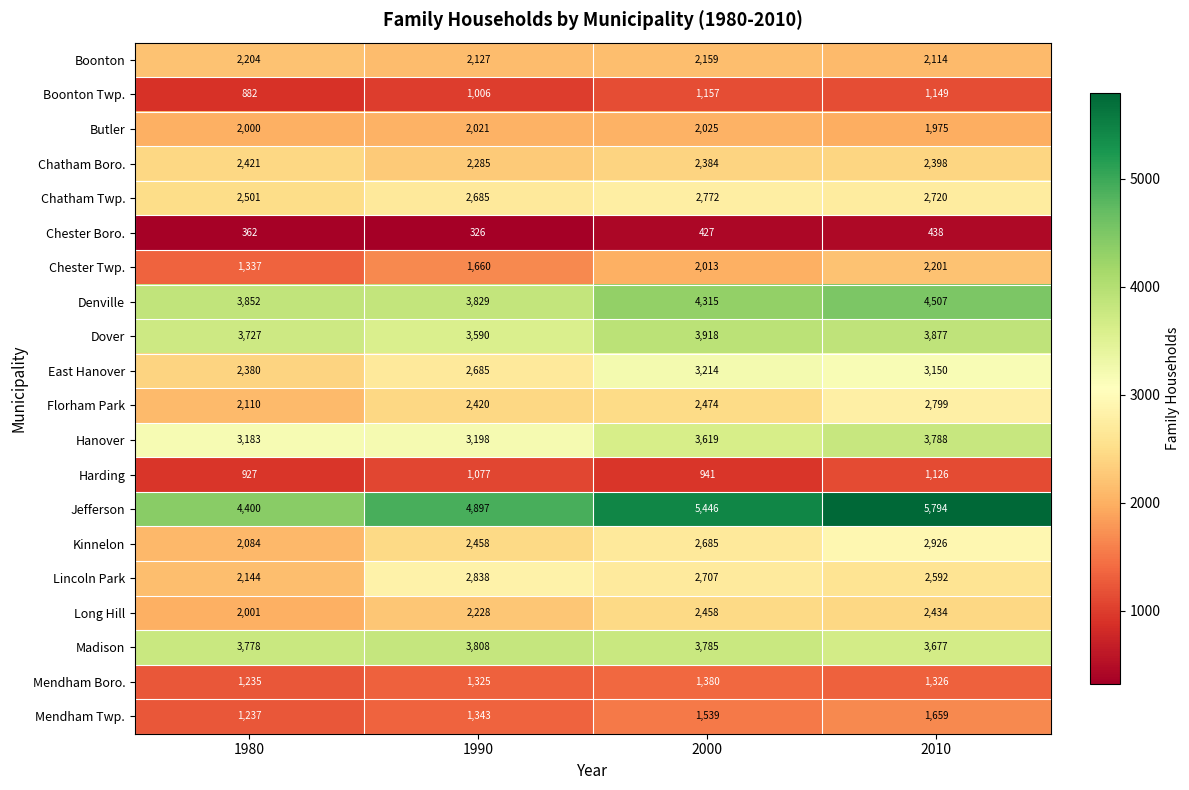

What is the difference between the highest and lowest values at 2000?

5019